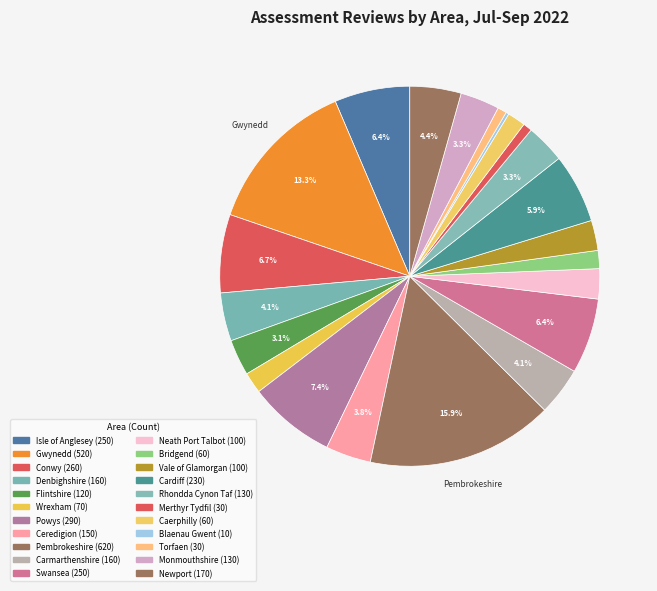

Which slice is the largest?

Pembrokeshire